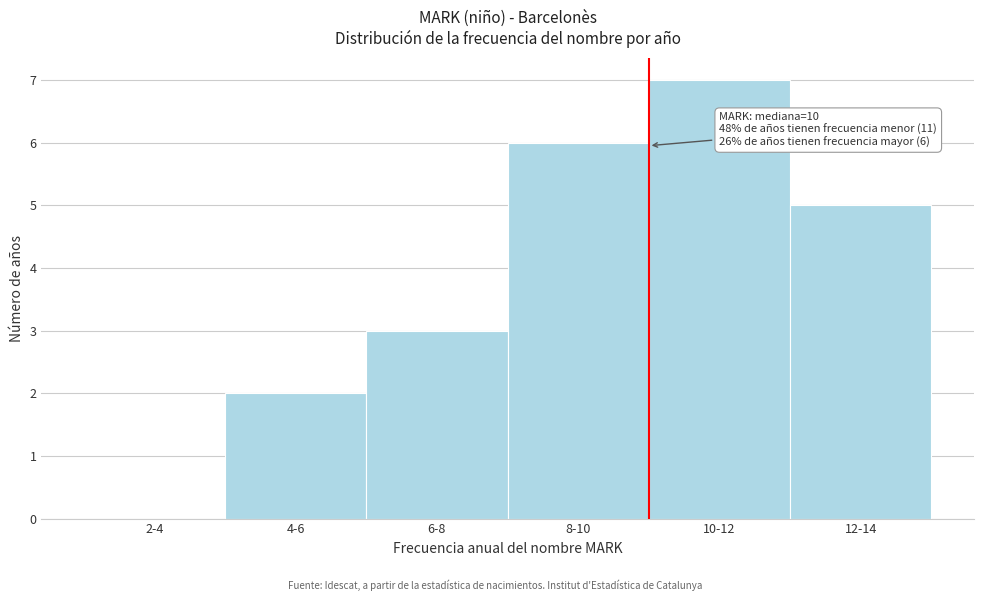

Reading right to left, extract all data points from this chart.

12-14=5	10-12=7	8-10=6	6-8=3	4-6=2	2-4=0